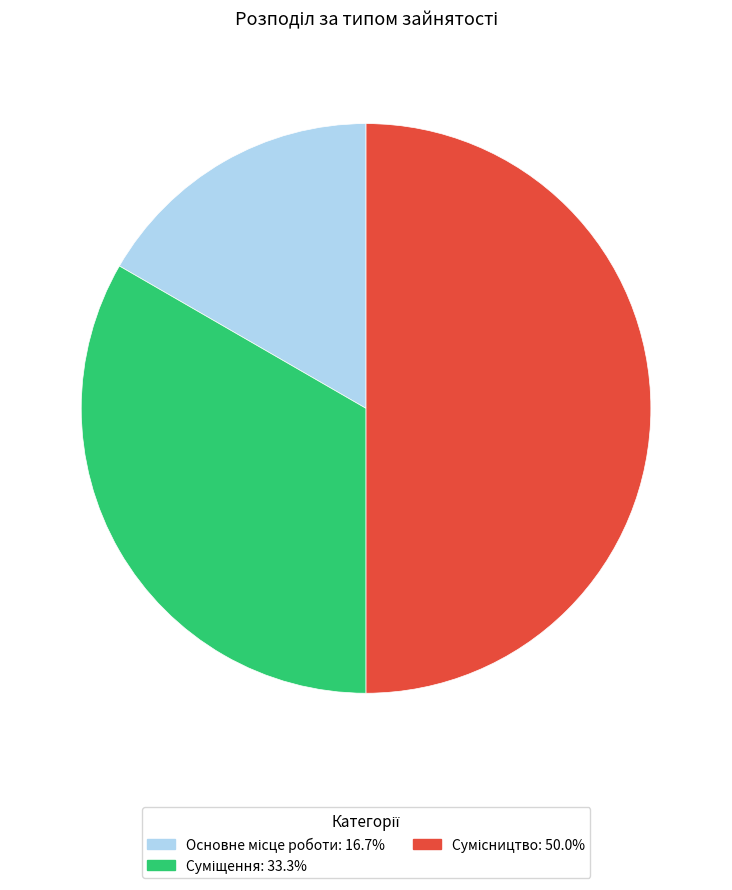

Is Суміщення the majority of the pie?

No